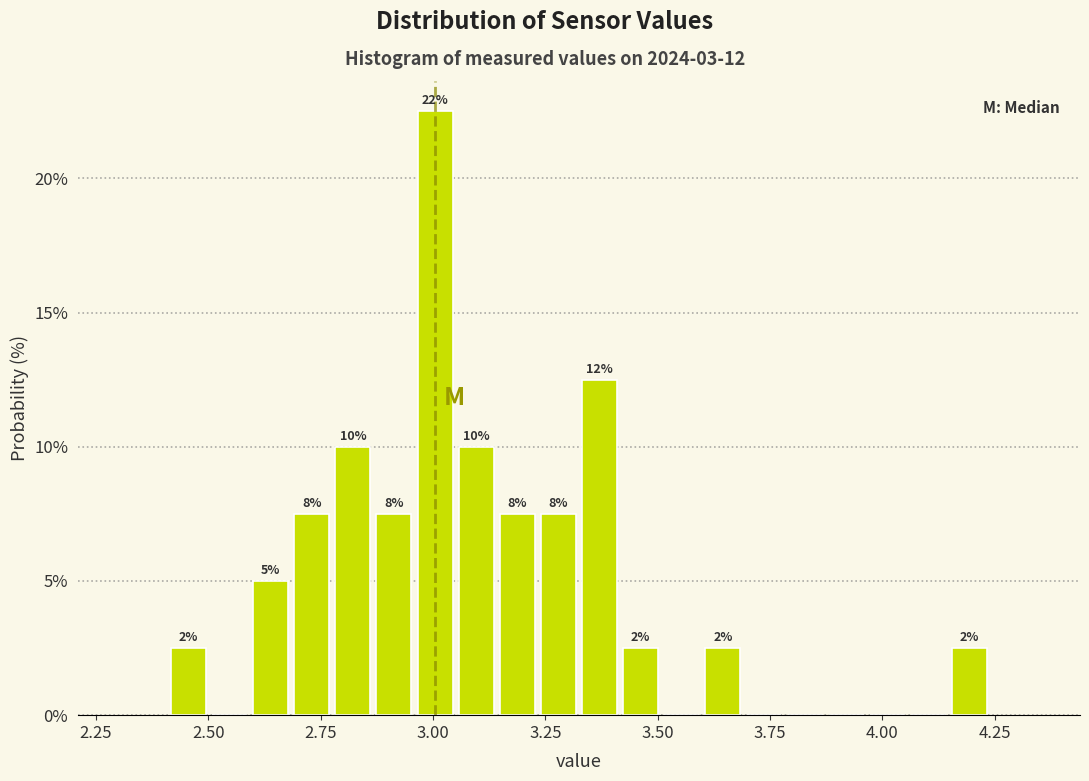

Around what value on the x-axis is the tallest bar? Give the approximate position of its centre, as read against the axis.

3.00